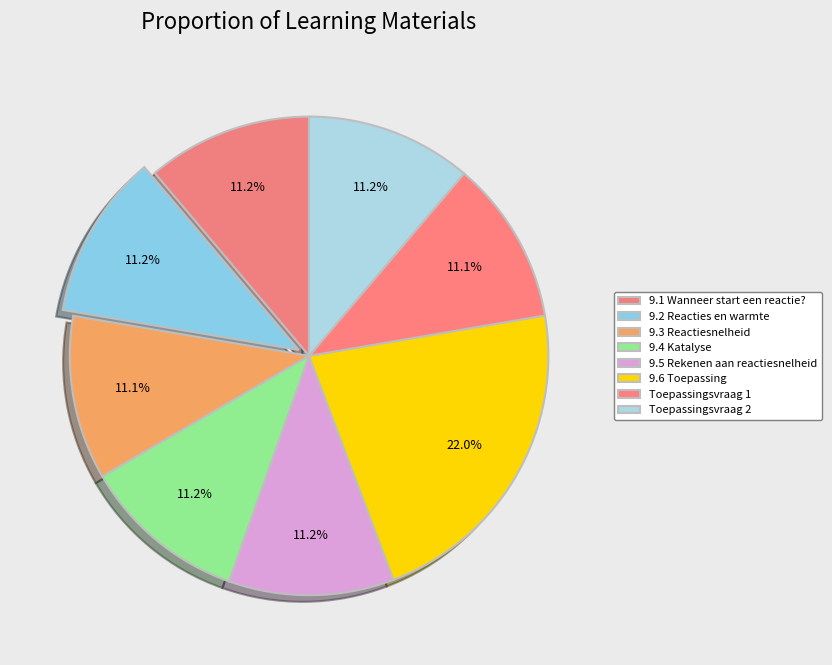

How many slices are in this pie chart?

8